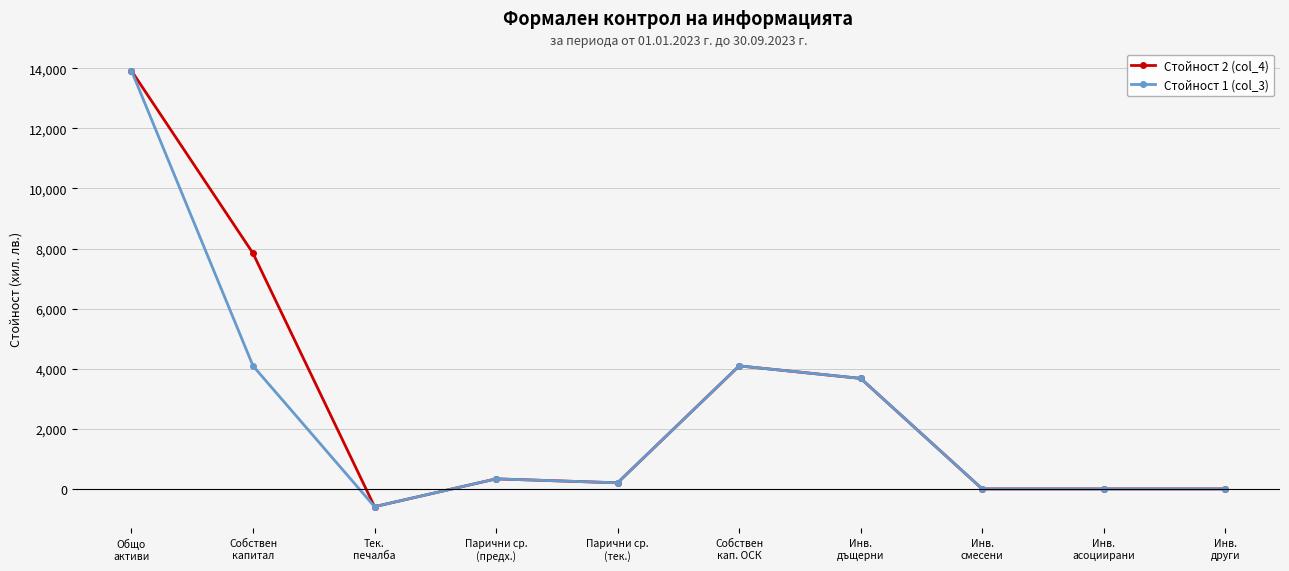

Reading left to right, list all the values displayed in this chart.

Стойност 2 (col_4): 13914	7840	-591	334	203	4094	3677	0	0	0
Стойност 1 (col_3): 13914	4094	-591	334	203	4094	3677	0	0	0